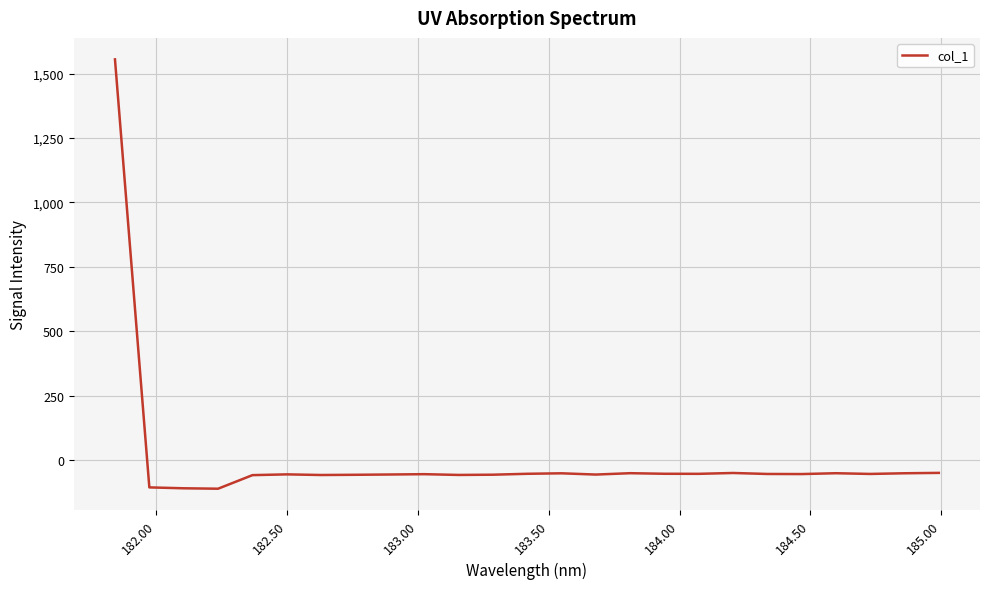

How many values are below -53?

15